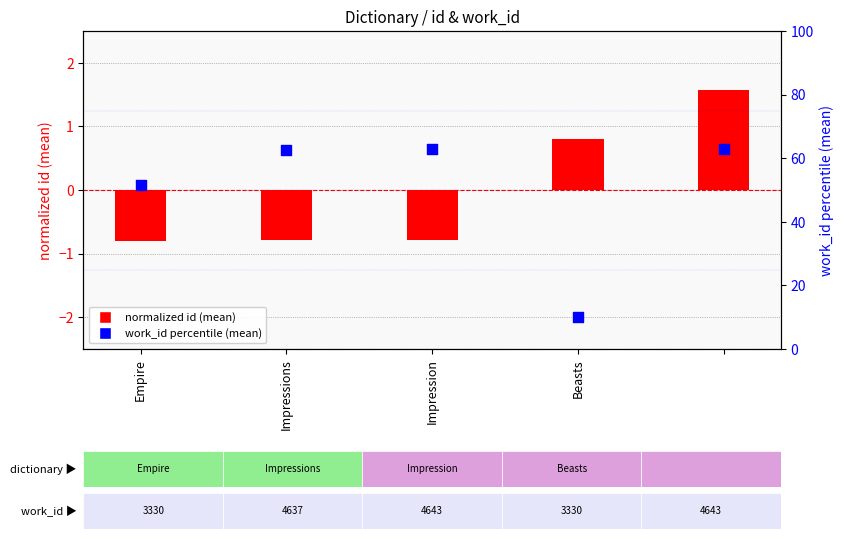

What are all the series names shown in the legend?

normalized id (mean), work_id percentile (mean)